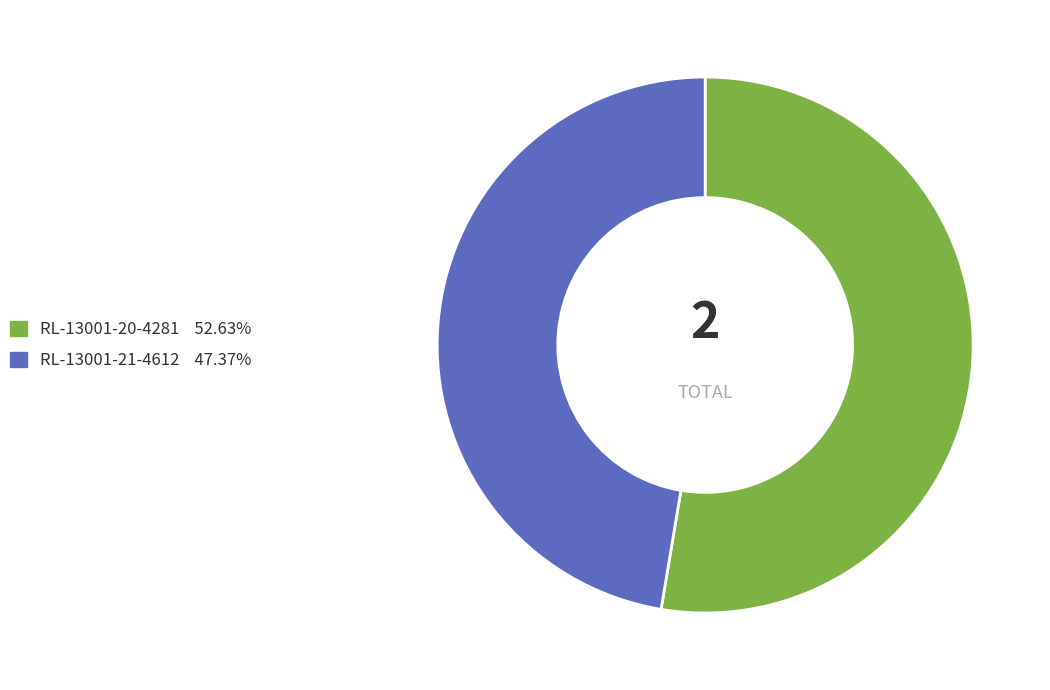

Do RL-13001-20-4281 and RL-13001-21-4612 together represent more than half of the pie?

Yes